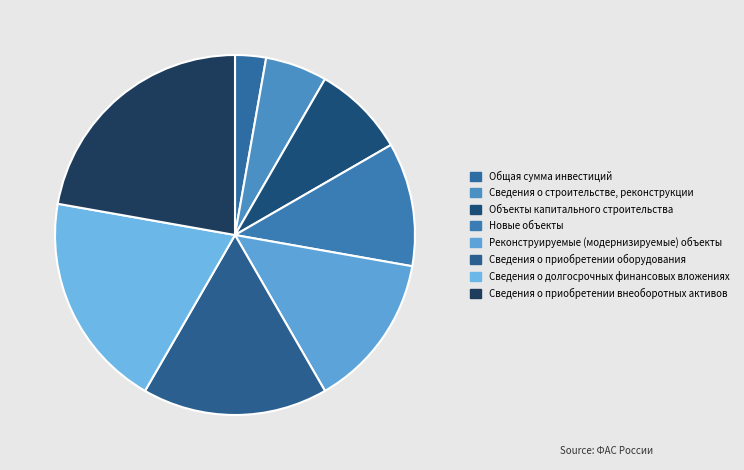

Rank the categories by value from lowest to highest.

Общая сумма инвестиций, Сведения о строительстве, реконструкции, Объекты капитального строительства, Новые объекты, Реконструируемые (модернизируемые) объекты, Сведения о приобретении оборудования, Сведения о долгосрочных финансовых вложениях, Сведения о приобретении внеоборотных активов